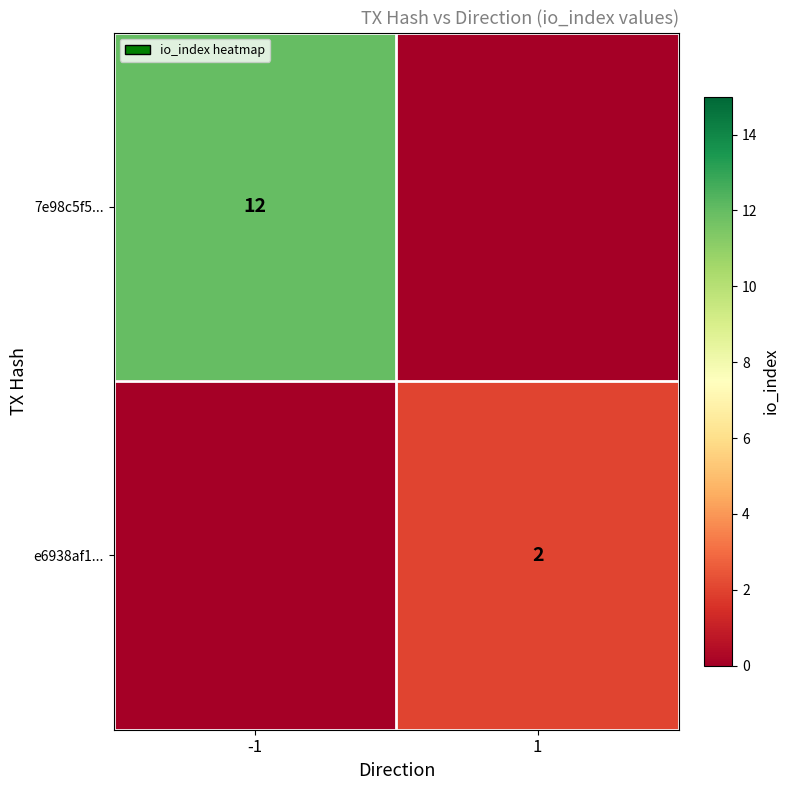

Which has a higher value, 1 or -1?

-1